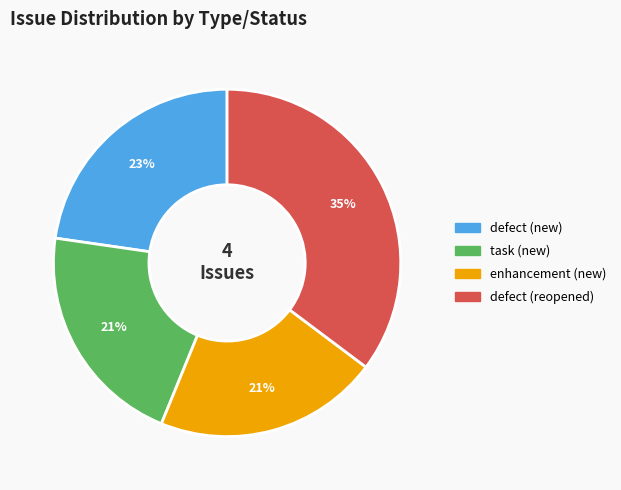

Which has a higher value, defect (new) or defect (reopened)?

defect (reopened)